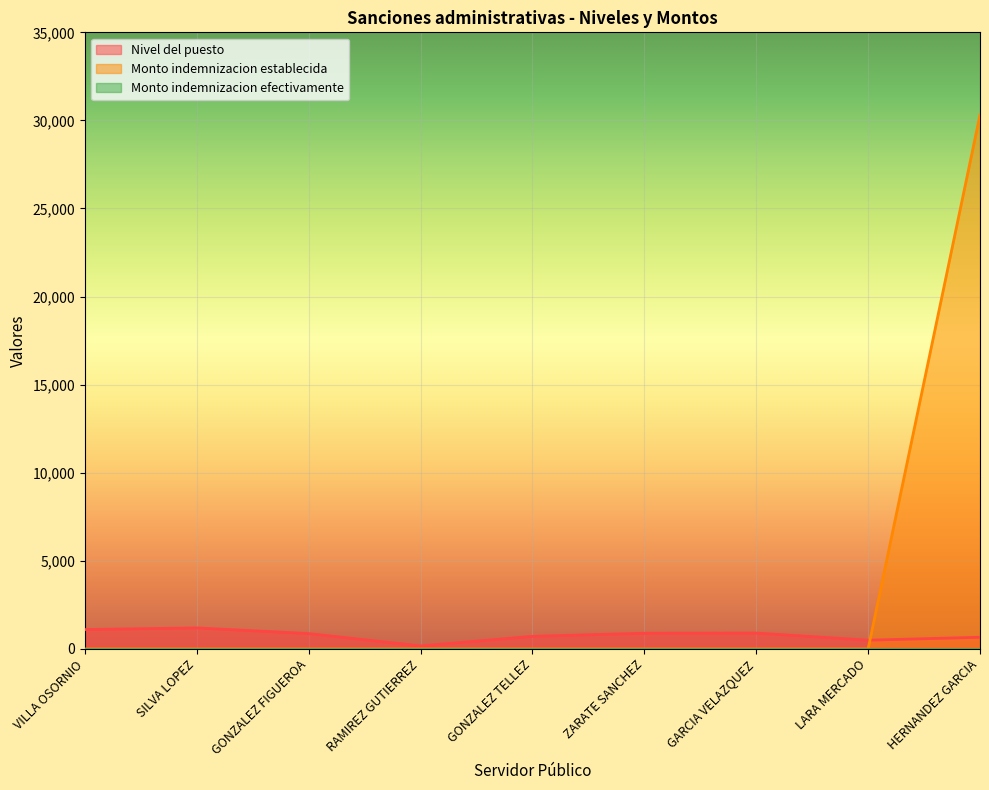

At which category does Nivel del puesto reach its first local peak?

SILVA LOPEZ